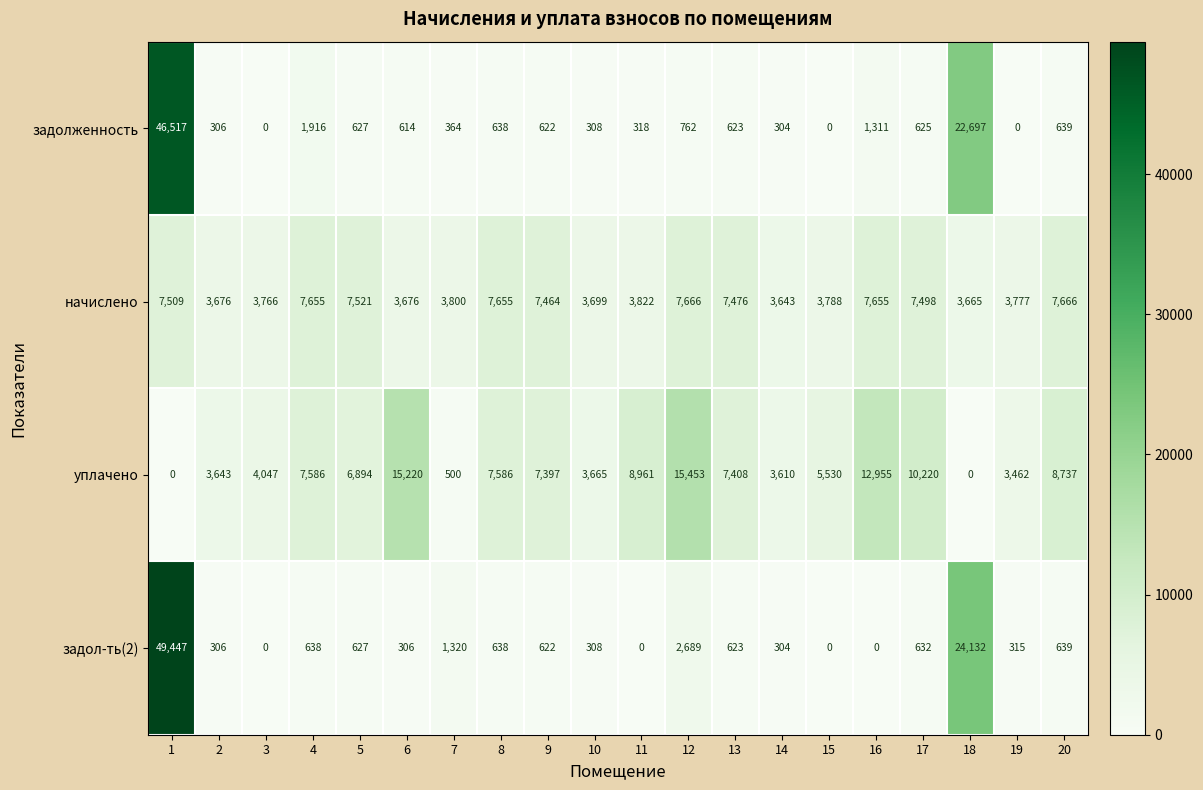

Rank the series at 11 from lowest to highest value.

задол-ть(2), задолженность, начислено, уплачено